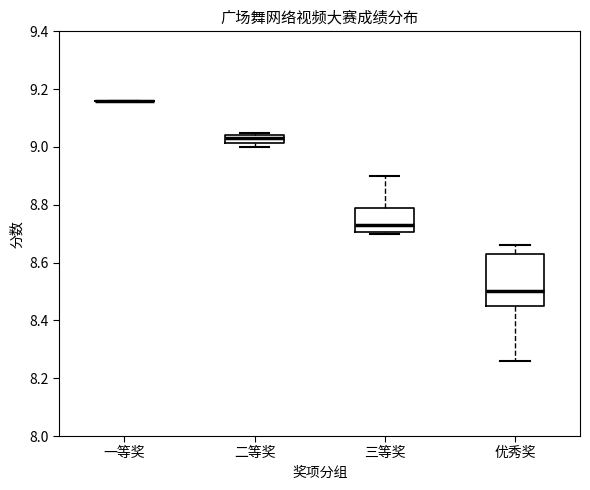

Where is the upper edge of the box for 二等奖 on the y-axis? The values are not printed on the chart, so give them approximately, as read against the axis.

9.04